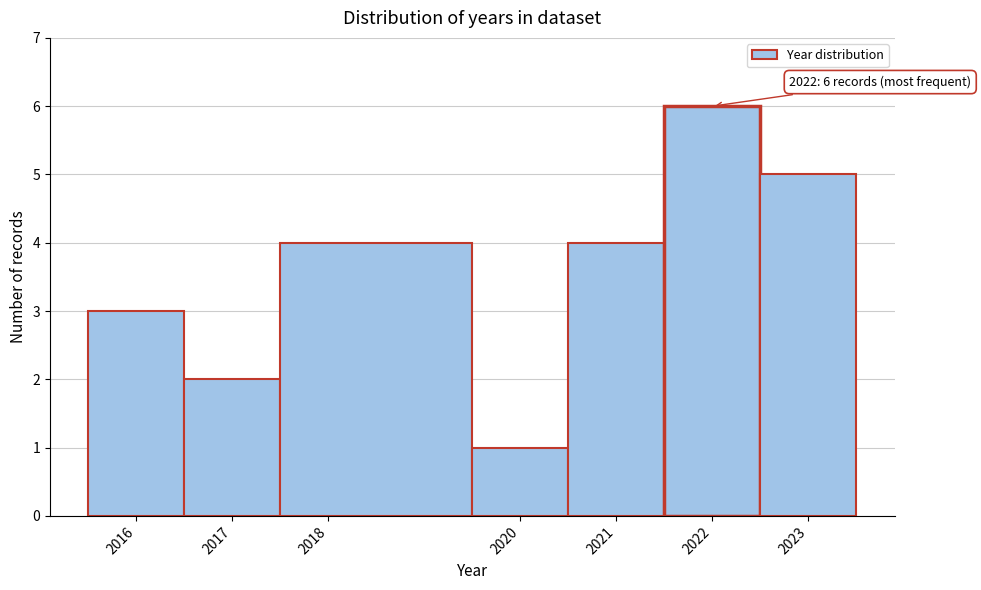

Over which range of the x-axis is the bar tallest?

2021.5 to 2022.5